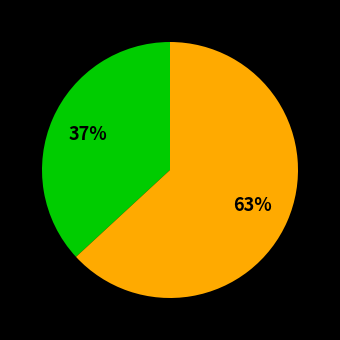

Does any single category account for the majority?

Yes